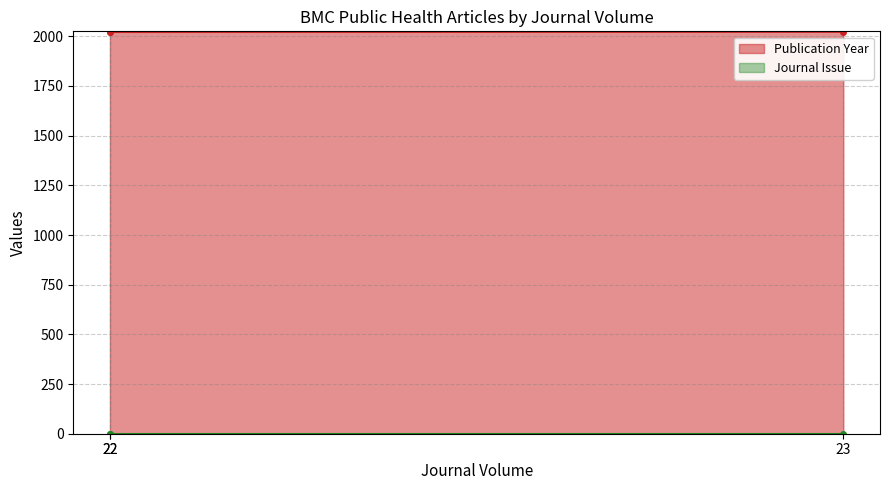

True or false: the data shows 444 at 22.

False